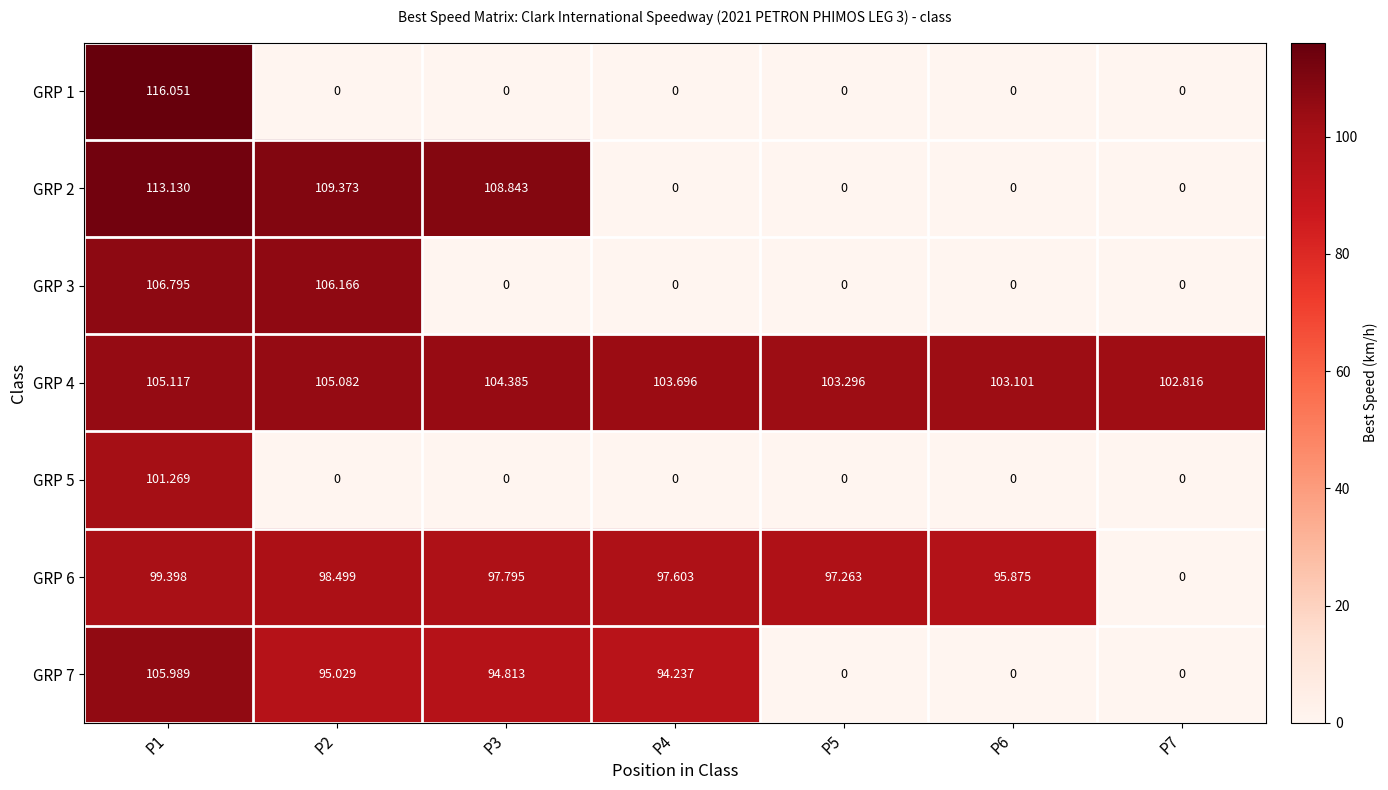

Which series has the widest spread of values?

GRP 1